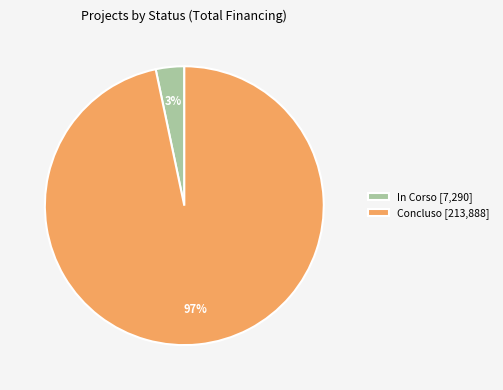

What percentage is the Concluso [213,888] slice, to the nearest percent?

97%